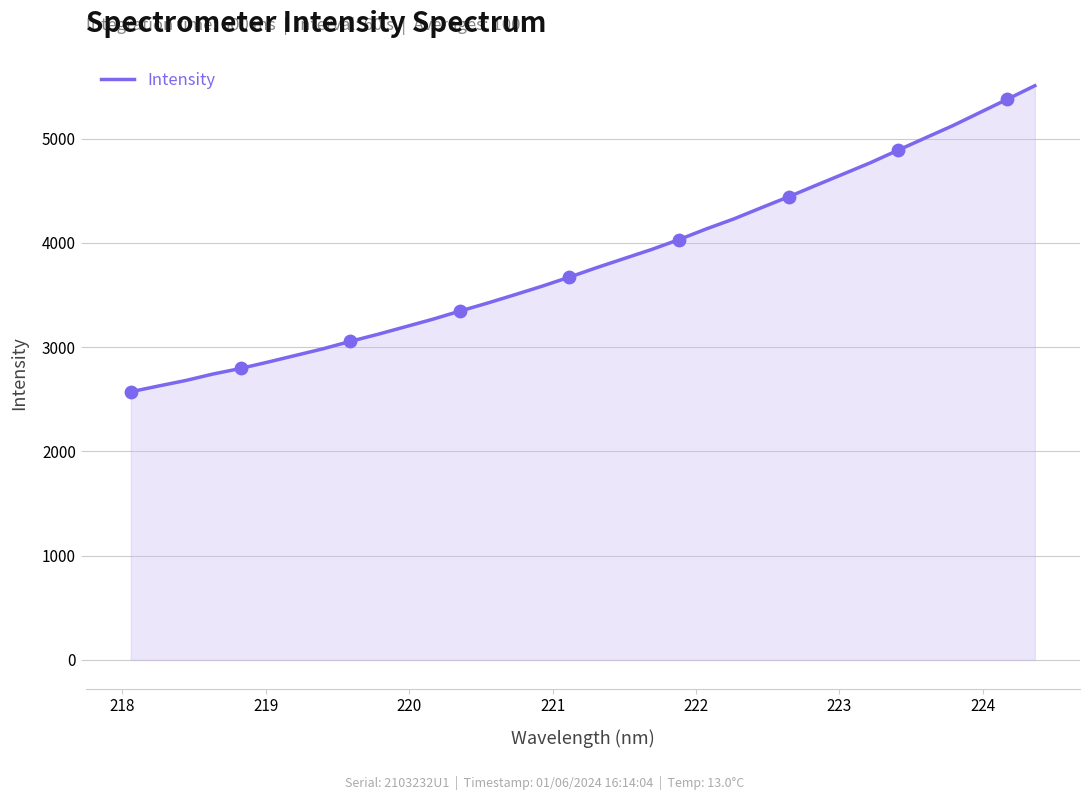

What is the greatest value displayed?

5506.3